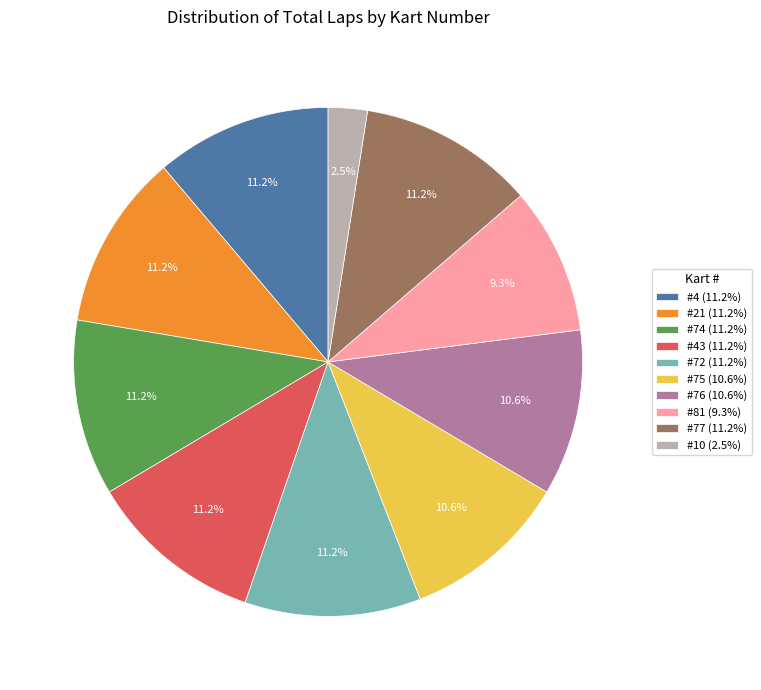

Combined, do #4 (11.2%) and #81 (9.3%) account for over 50%?

No